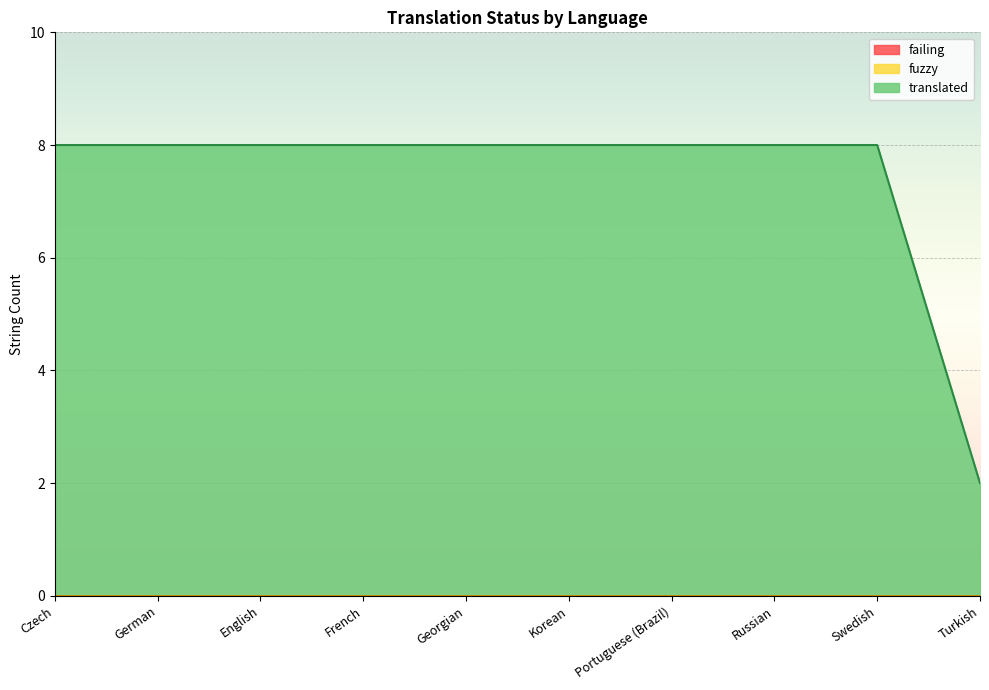

What position from the right is Portuguese (Brazil)?

4